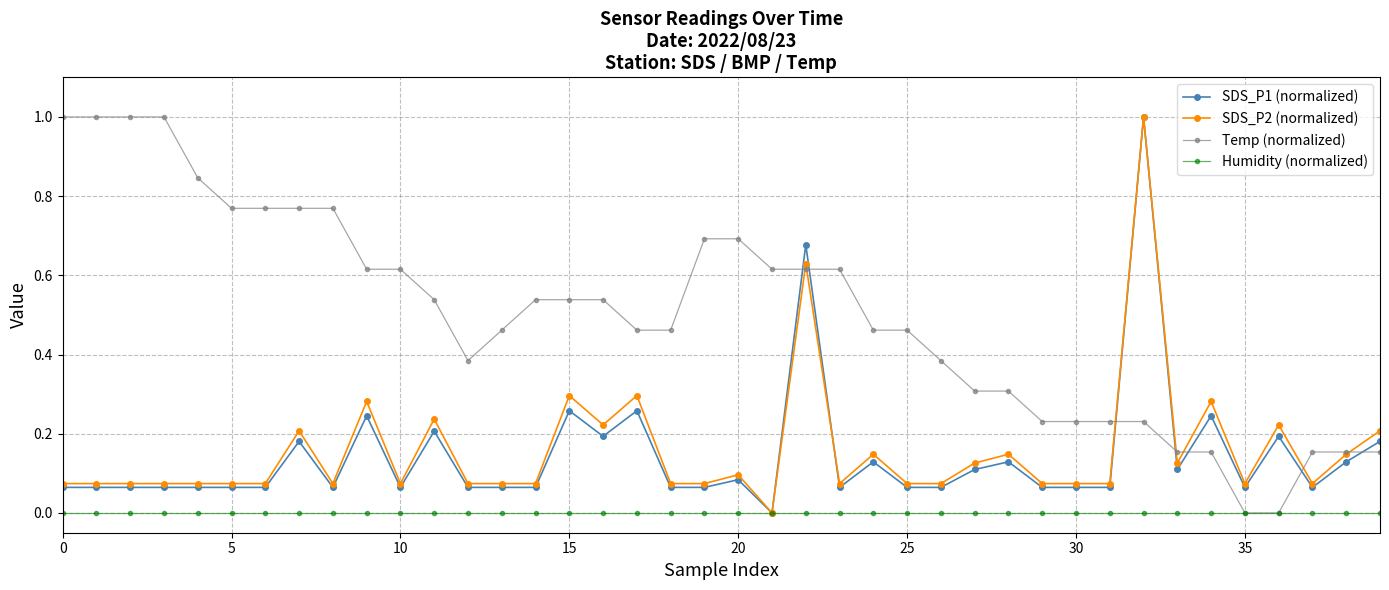

What is the value of the Temp (normalized) point at the 2nd from the left?

1.0